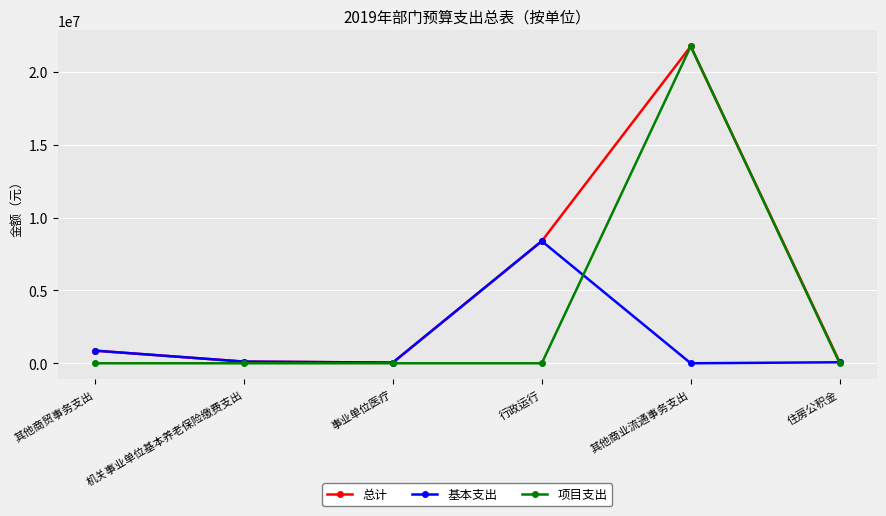

At how many categories does at least one series exceed 17830219?

1